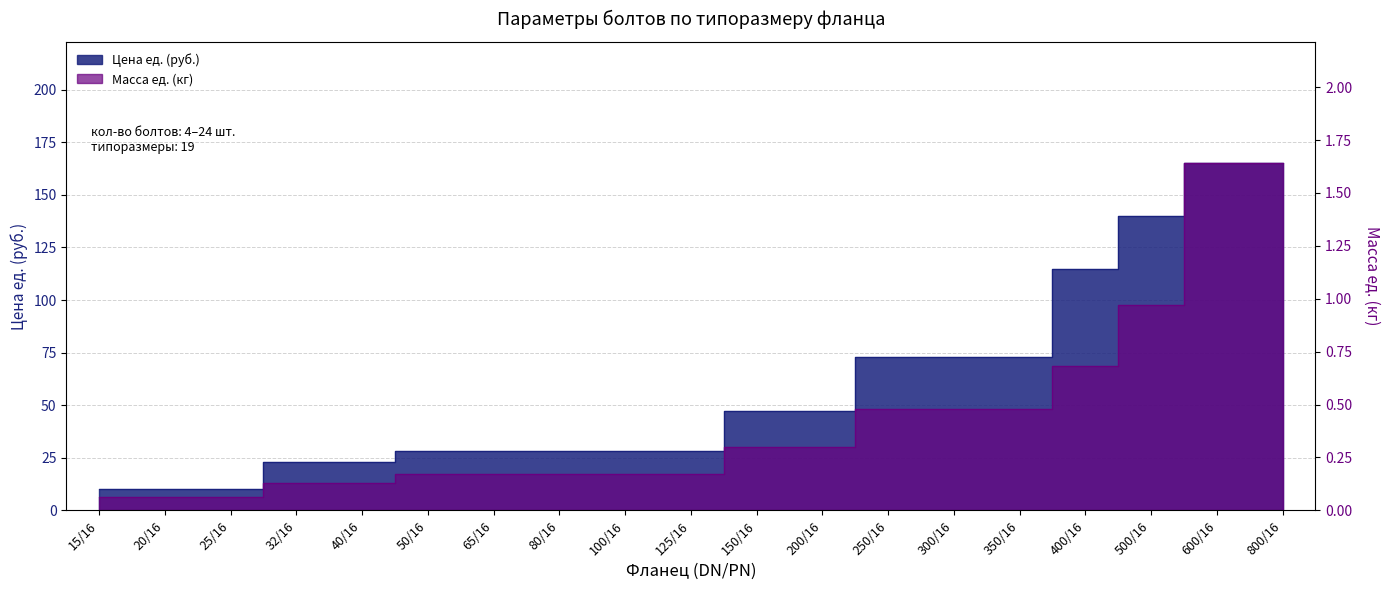

What value does the Масса ед. (кг) series have at 32/16?

0.1